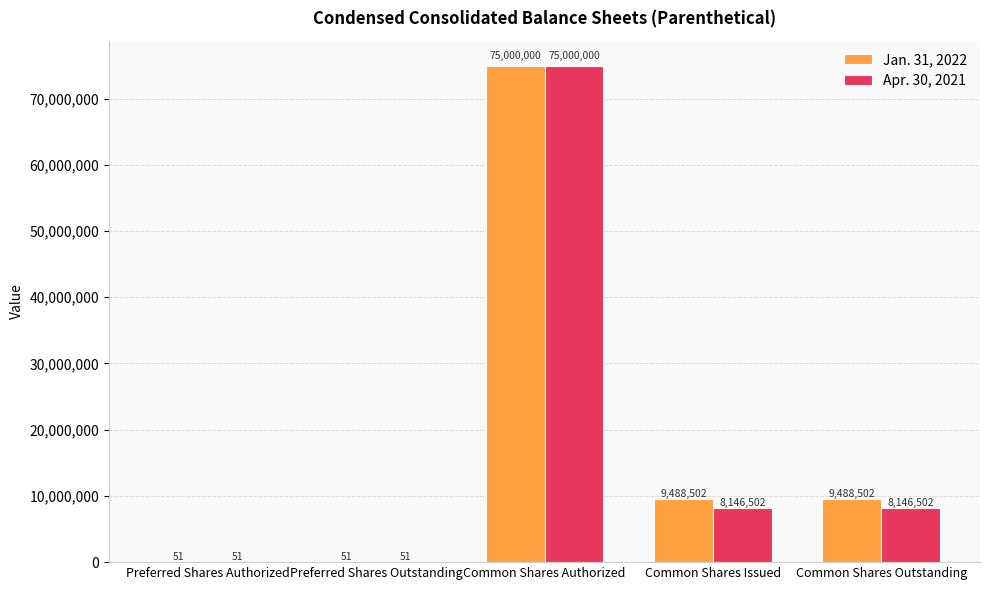

Which series has the largest total across all categories?

Jan. 31, 2022